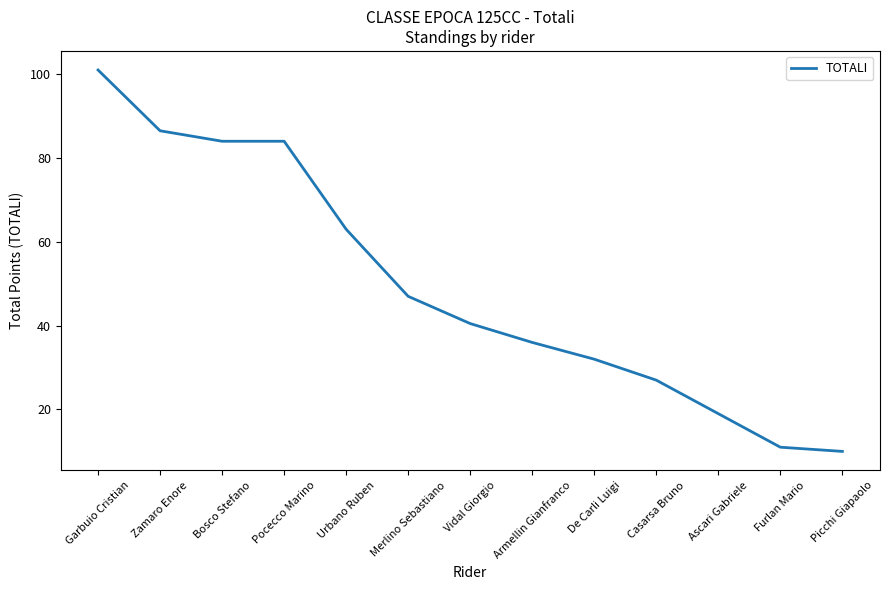

The chart shows a value of 27.0 at Casarsa Bruno. True or false?

True